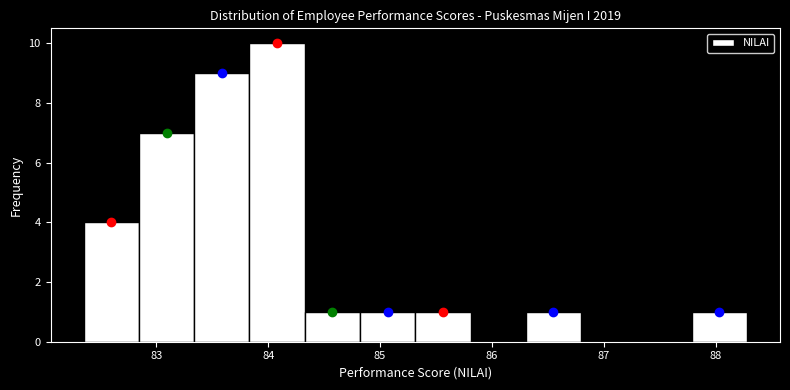

Reading left to right, list every bar in this chart as the range it spans on the x-axis followed by its height. Neither the bar edges nor the heights are printed on the chart, so give them approximately, as read against the axes.

82.4 to 82.8: 4
82.8 to 83.3: 7
83.3 to 83.8: 9
83.8 to 84.3: 10
84.3 to 84.8: 1
84.8 to 85.3: 1
85.3 to 85.8: 1
85.8 to 86.3: 0
86.3 to 86.8: 1
86.8 to 87.3: 0
87.3 to 87.8: 0
87.8 to 88.3: 1